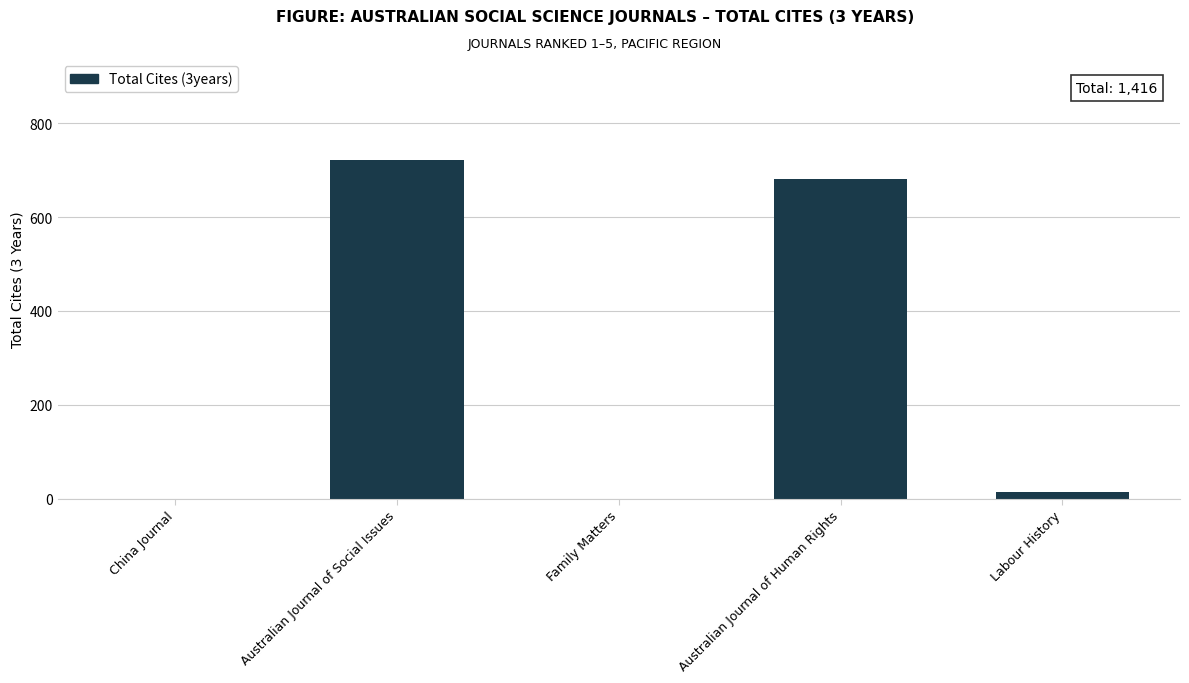

Between China Journal and Labour History, which is larger?

Labour History